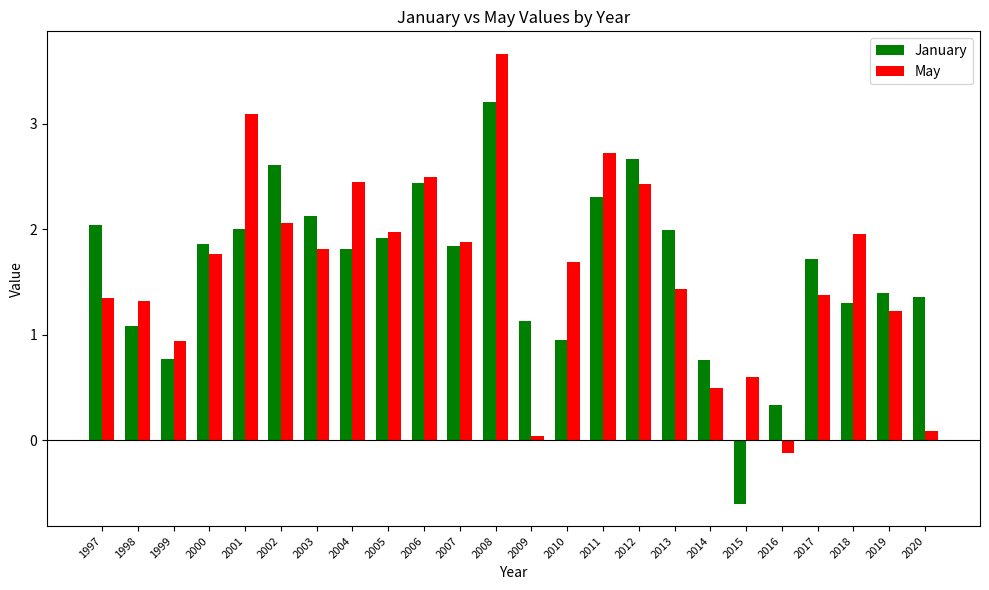

Which label corresponds to the largest value in the chart?

2008